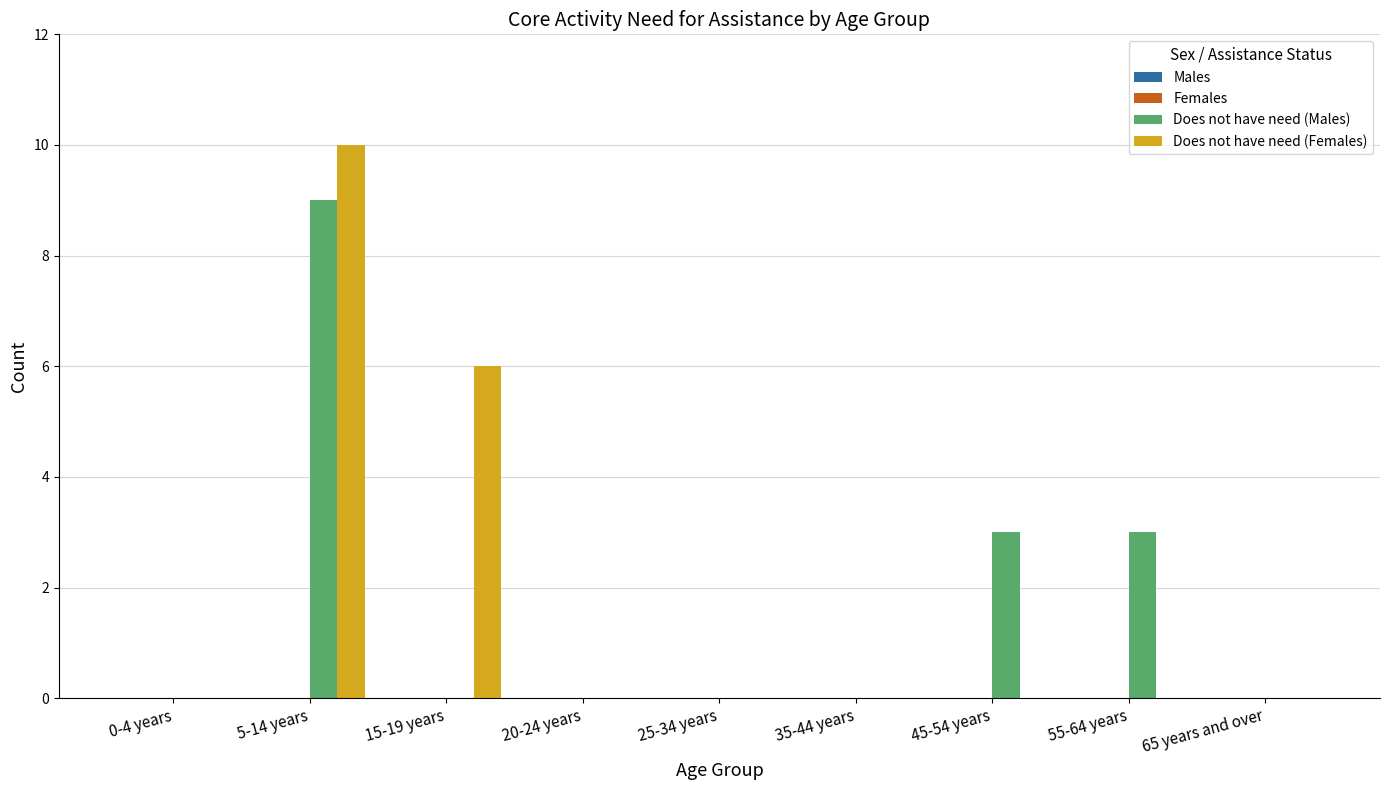

The value of Does not have need (Males) at 5-14 years is 14. True or false?

False